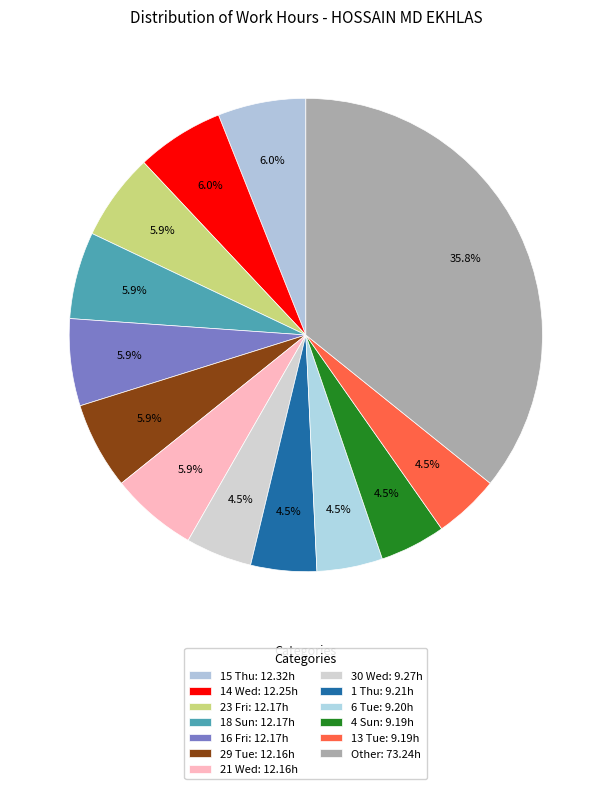

Is there any slice that represents more than half of the pie?

No